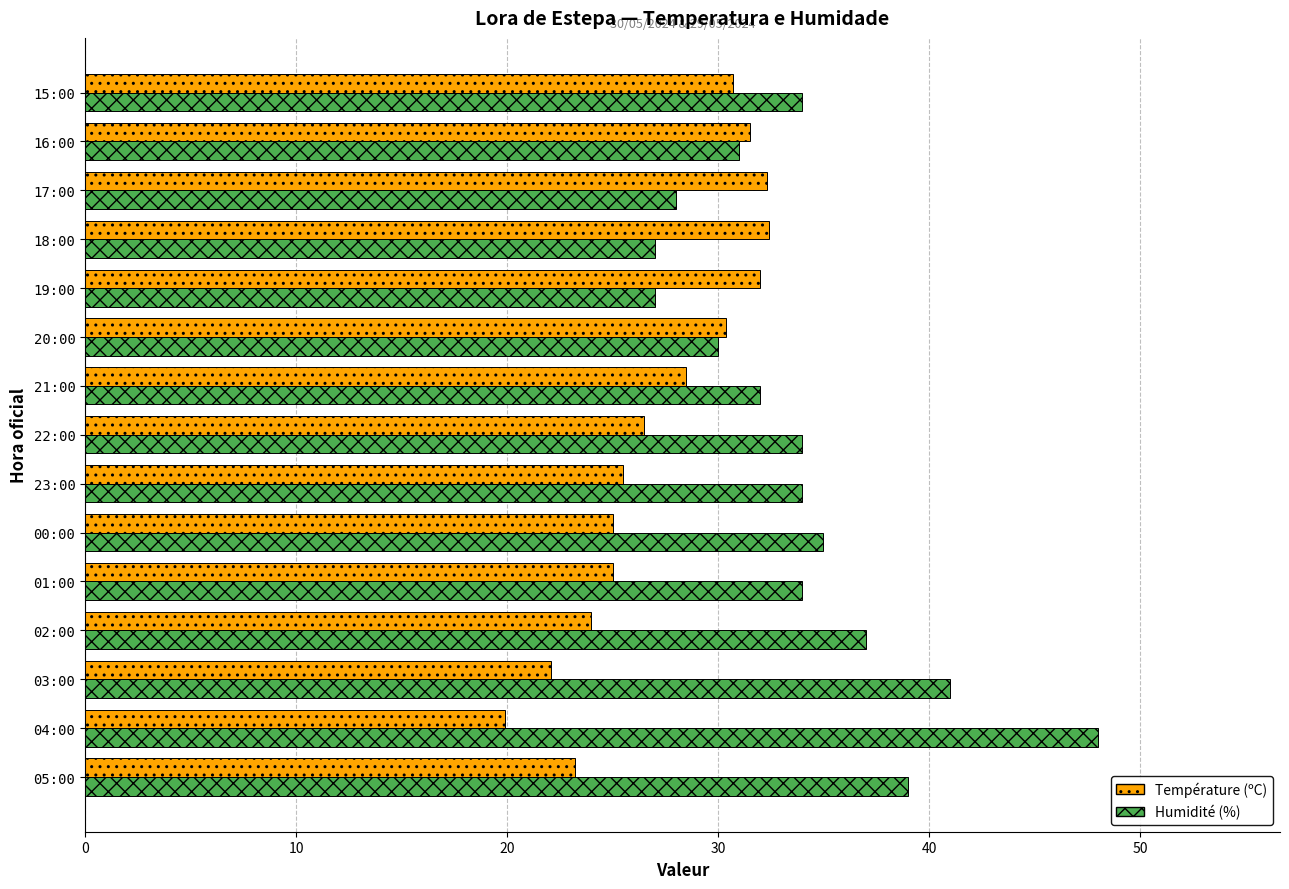

Which series has the largest total across all categories?

Humidité (%)